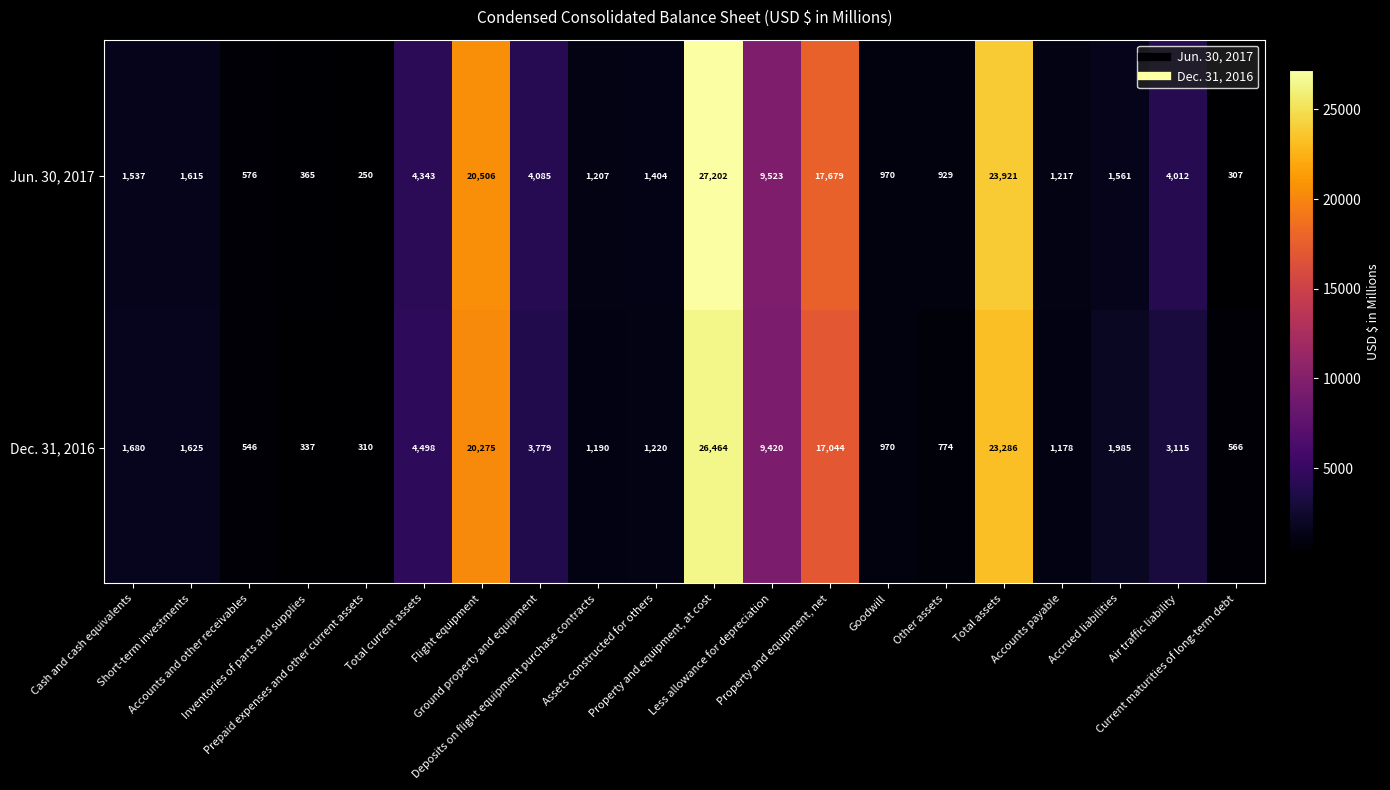

Which series has the largest total across all categories?

Jun. 30, 2017